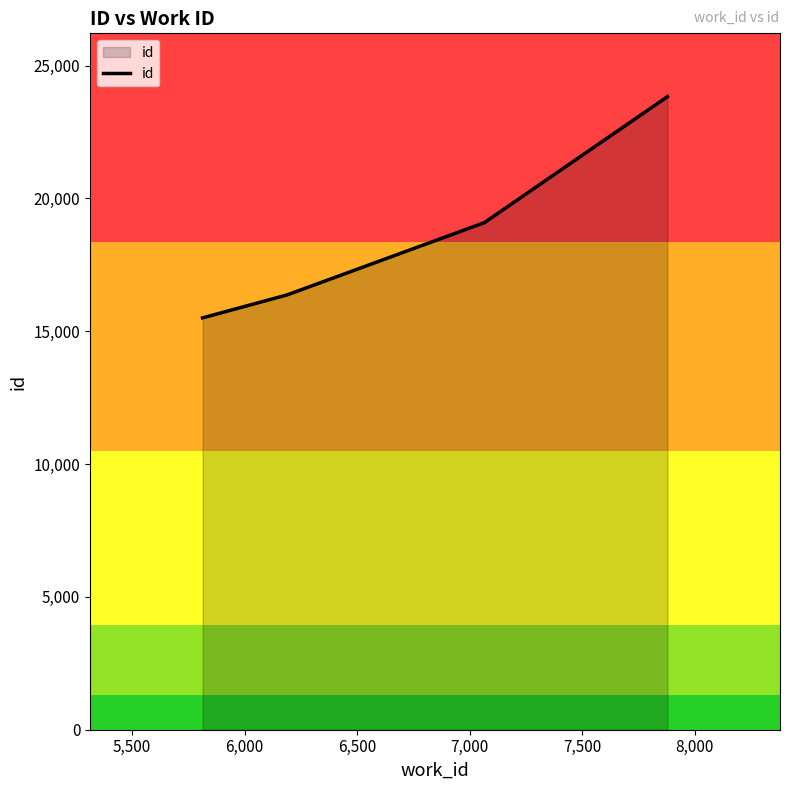

What is the average value?

18697